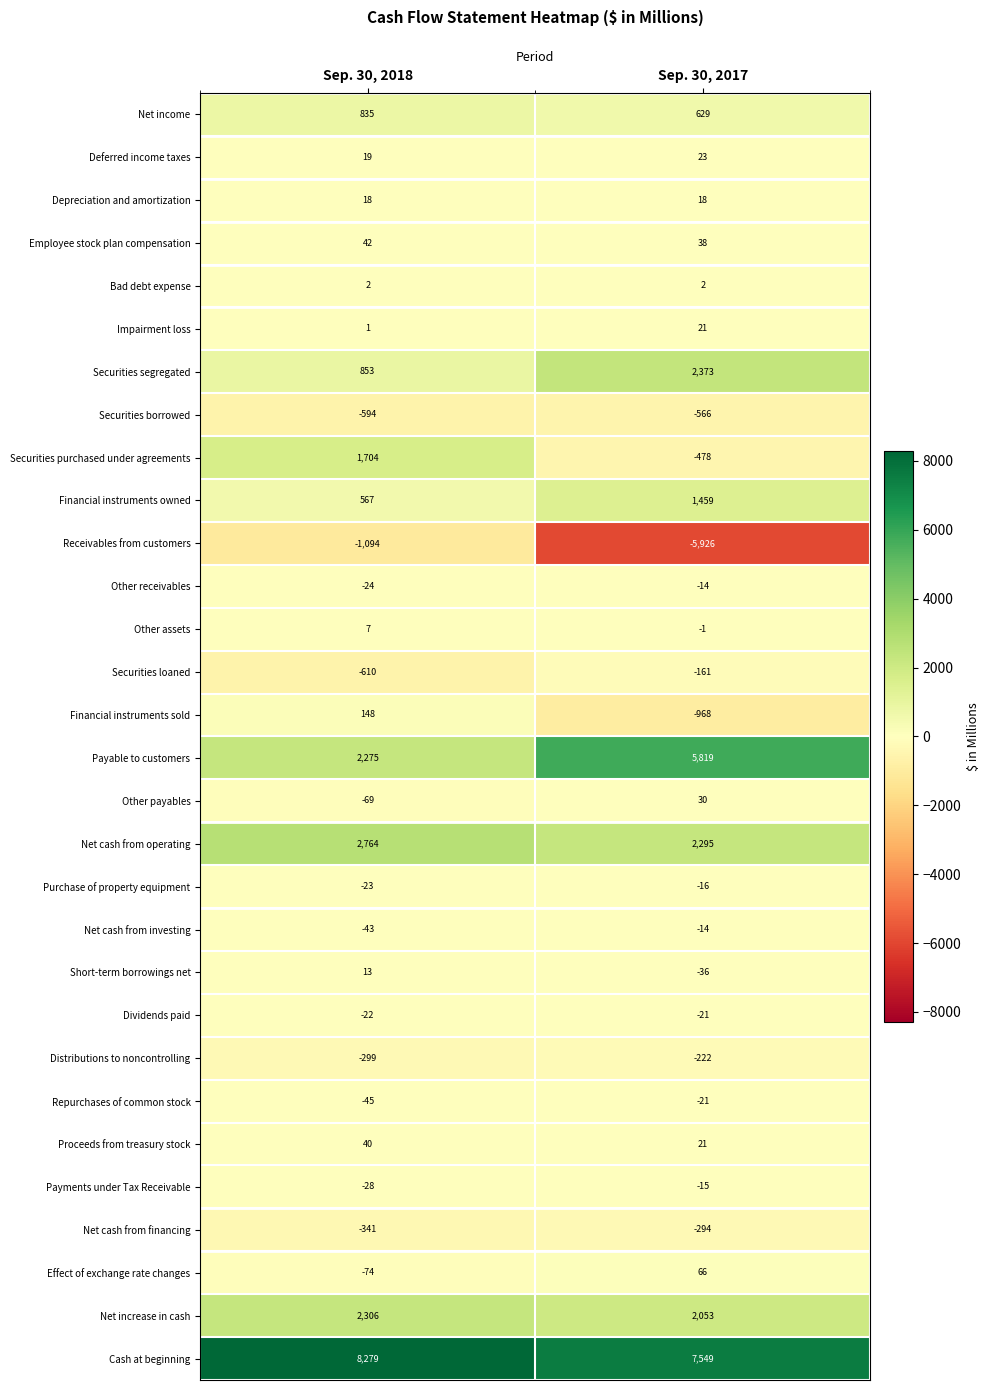

True or false: Net income has a value of 269 at Sep. 30, 2017.

False